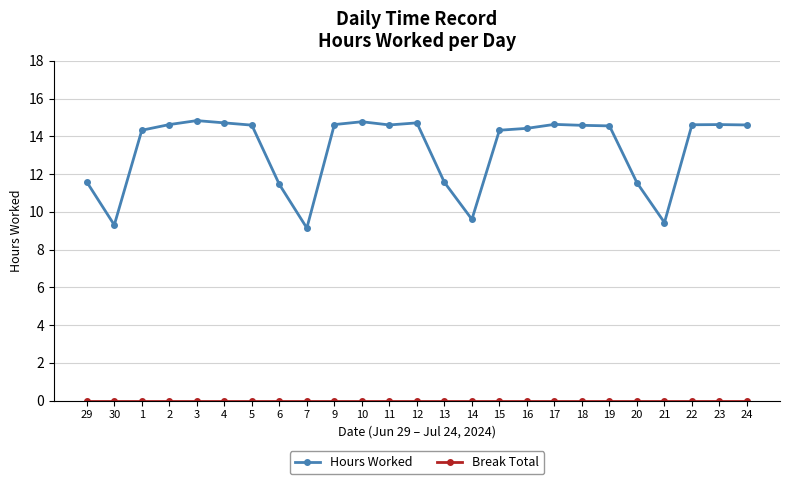

What is the label of the 19th point from the left?

18